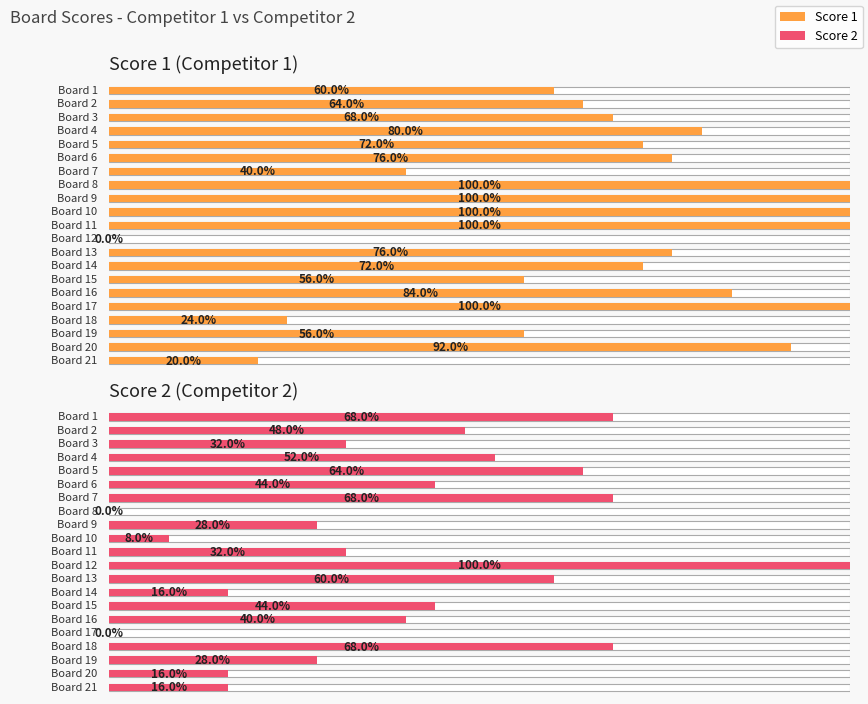

Is it true that Score 1 equals 14 at 7?

False